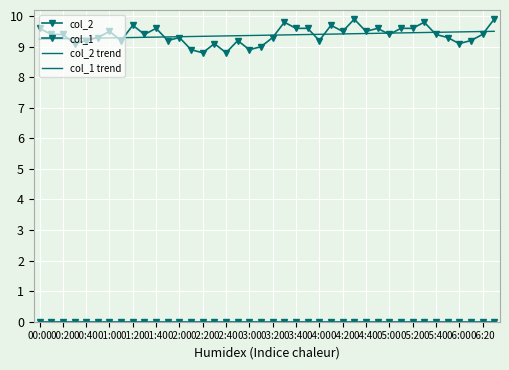

Count the number of categories in the chart.

40